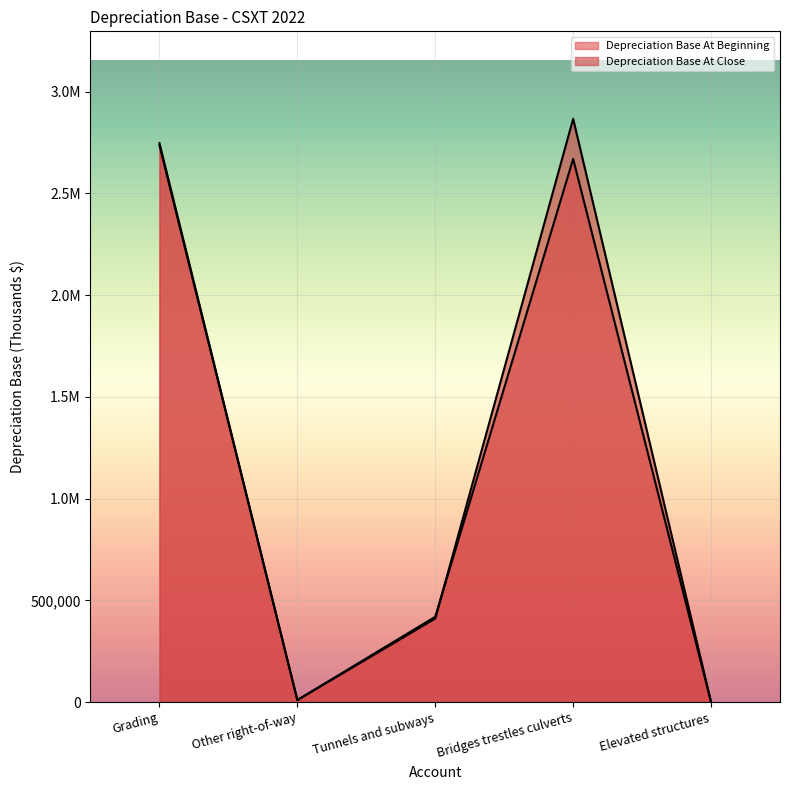

List the labels in order of Depreciation Base At Beginning value, largest first.

Grading, Bridges trestles culverts, Tunnels and subways, Other right-of-way, Elevated structures